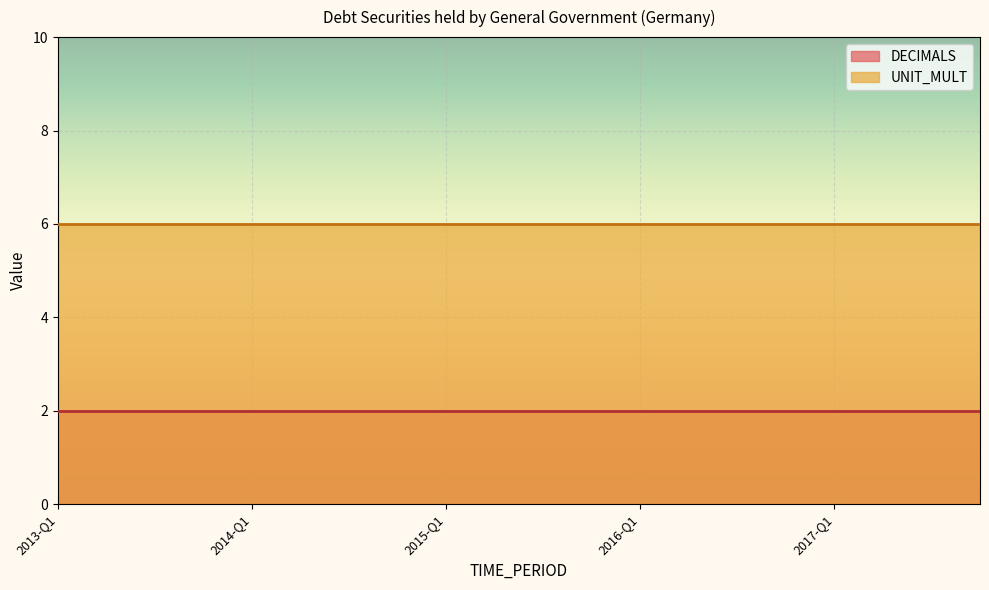

The value of DECIMALS at 2017-Q2 is 1. True or false?

False